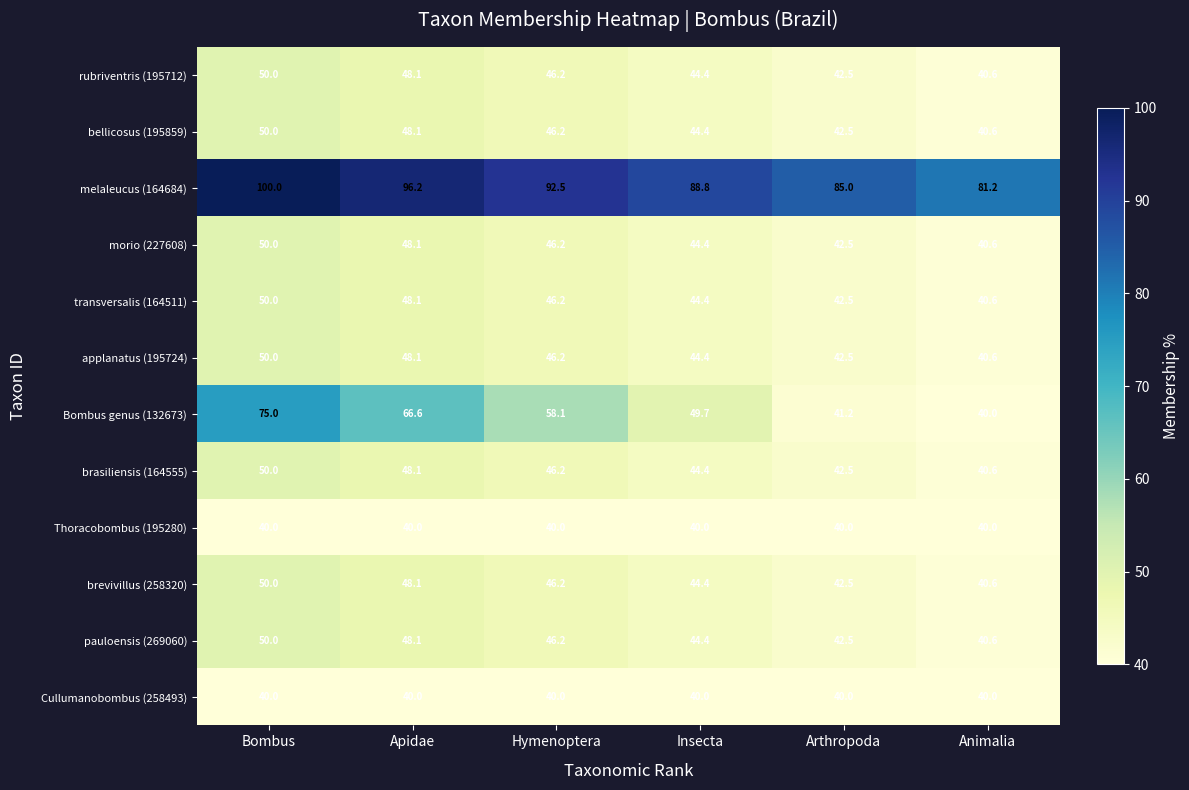

List the labels in order of morio (227608) value, largest first.

Bombus, Apidae, Hymenoptera, Insecta, Arthropoda, Animalia